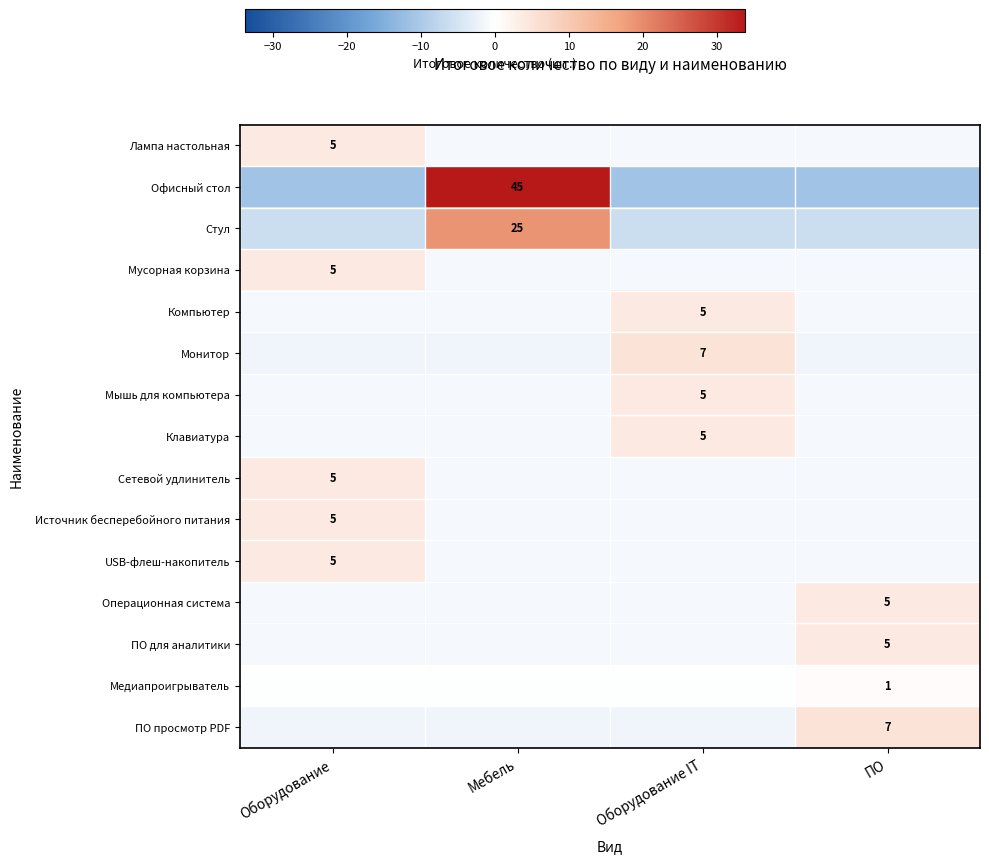

What is the total value across all series at Мебель?

36.2